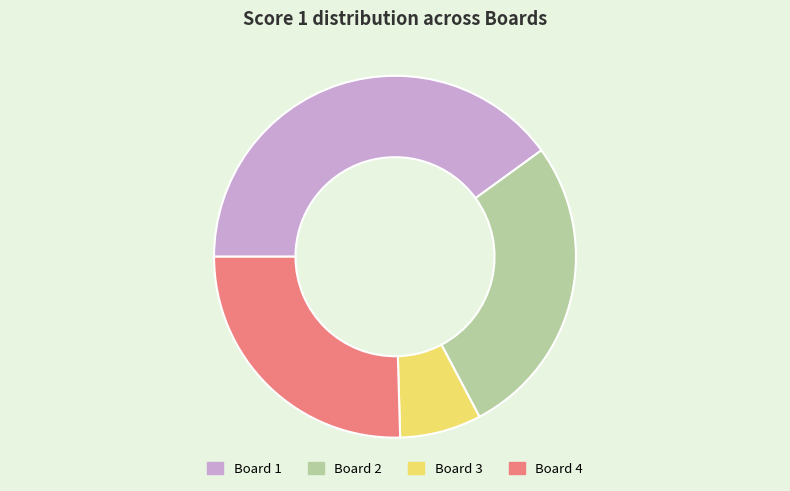

Do Board 1 and Board 2 together represent more than half of the pie?

Yes